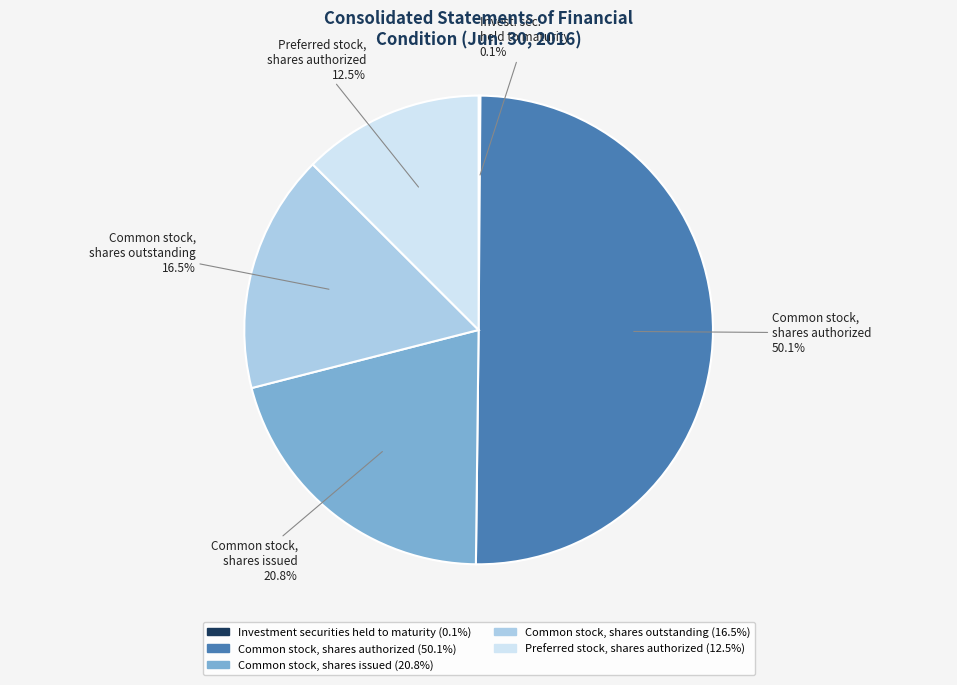

Which category accounts for the majority?

Common stock, shares authorized